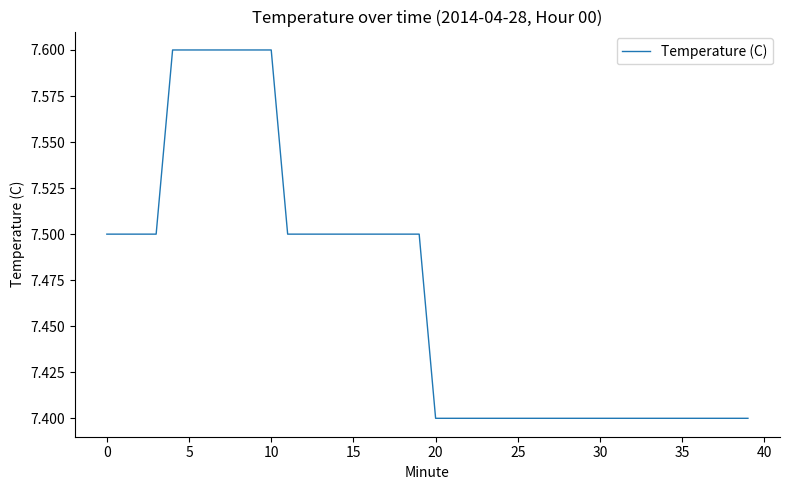

What is the greatest value displayed?

7.6